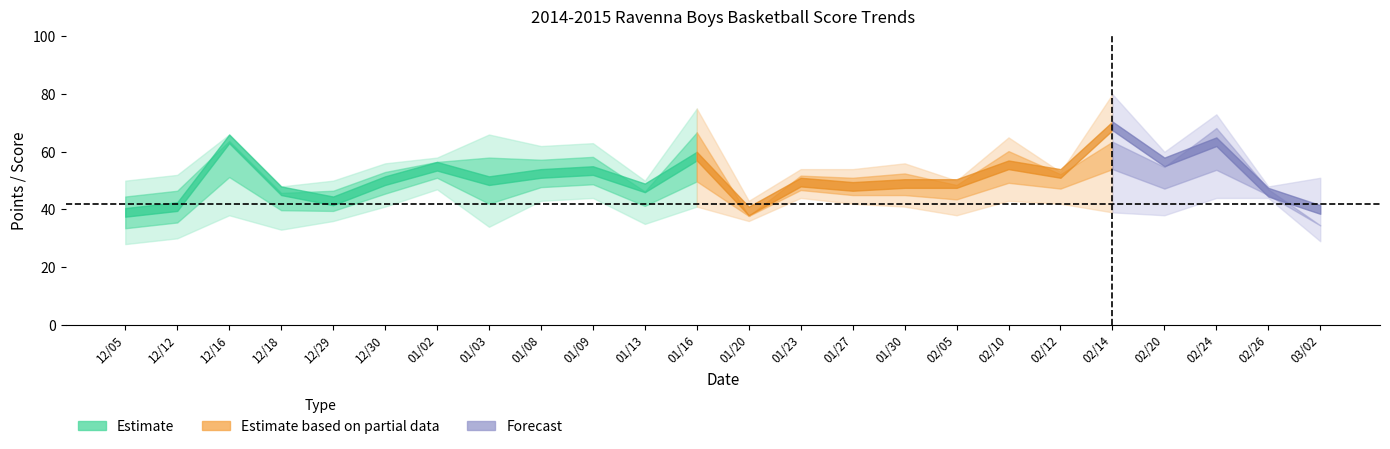

Does the chart display data point markers on the line(s)?

No